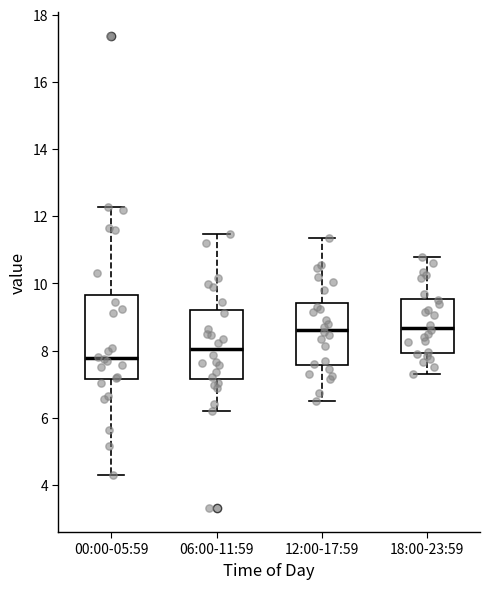

Which box is the tallest, from its lower edge to its upper edge?

00:00-05:59